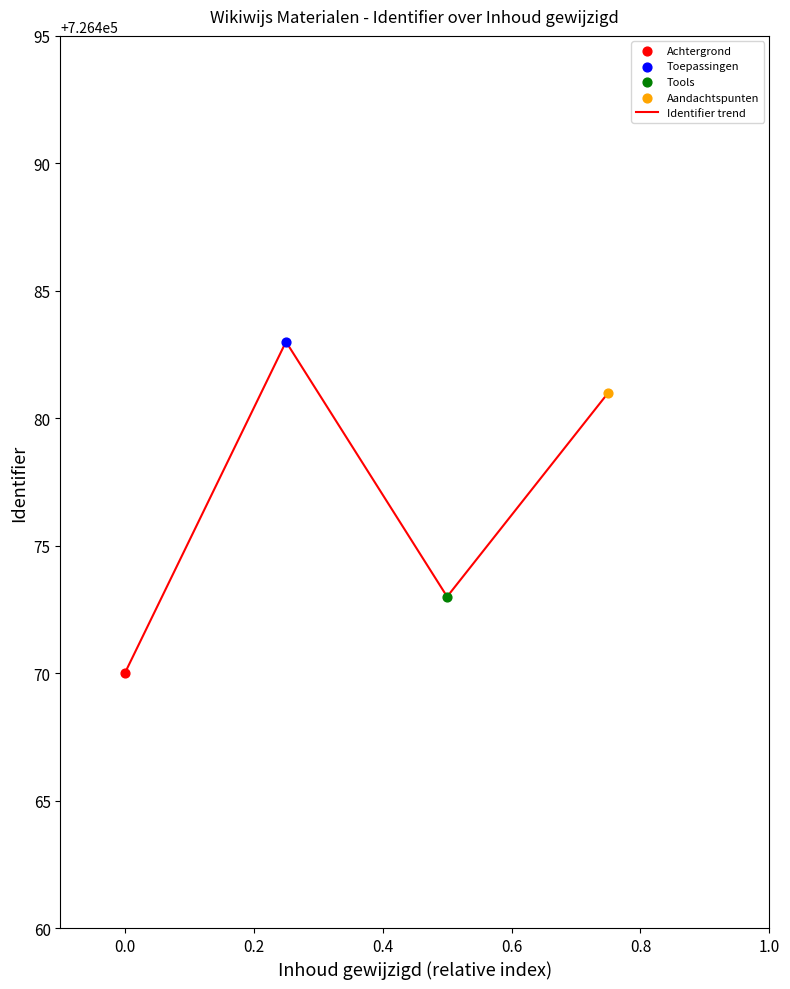

What is the difference between the maximum and minimum values?

13